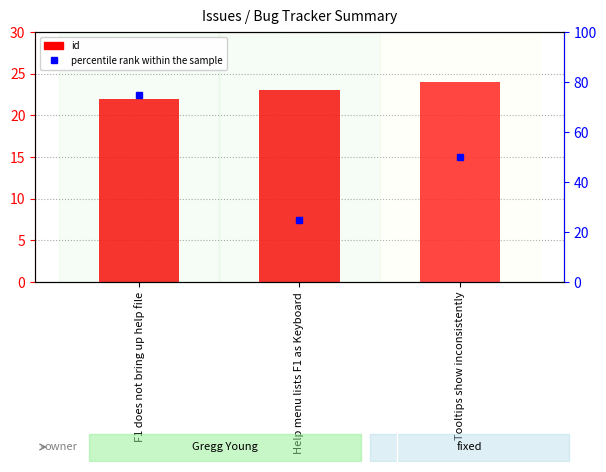

What are all the series names shown in the legend?

id, percentile rank within the sample